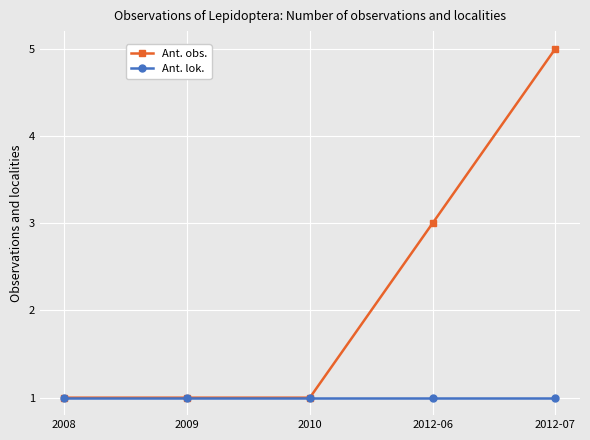

How many data points does each series have?

5